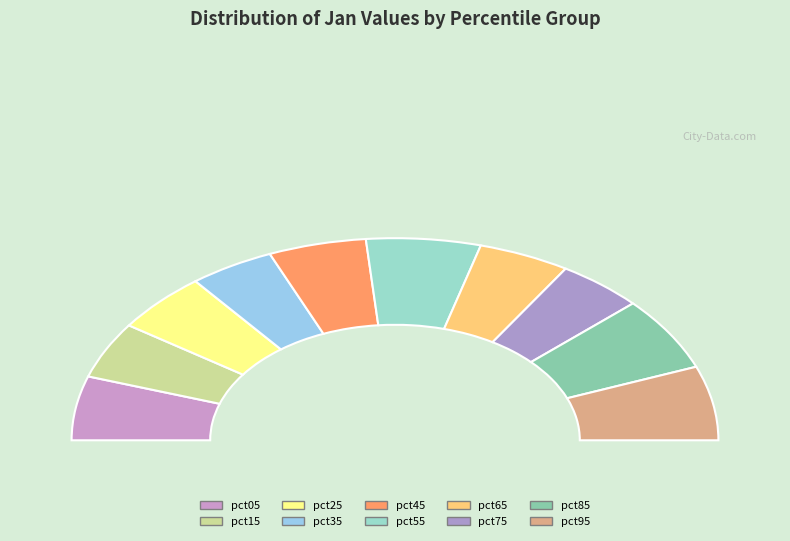

To the nearest percent, what is the average slice percentage?

10%